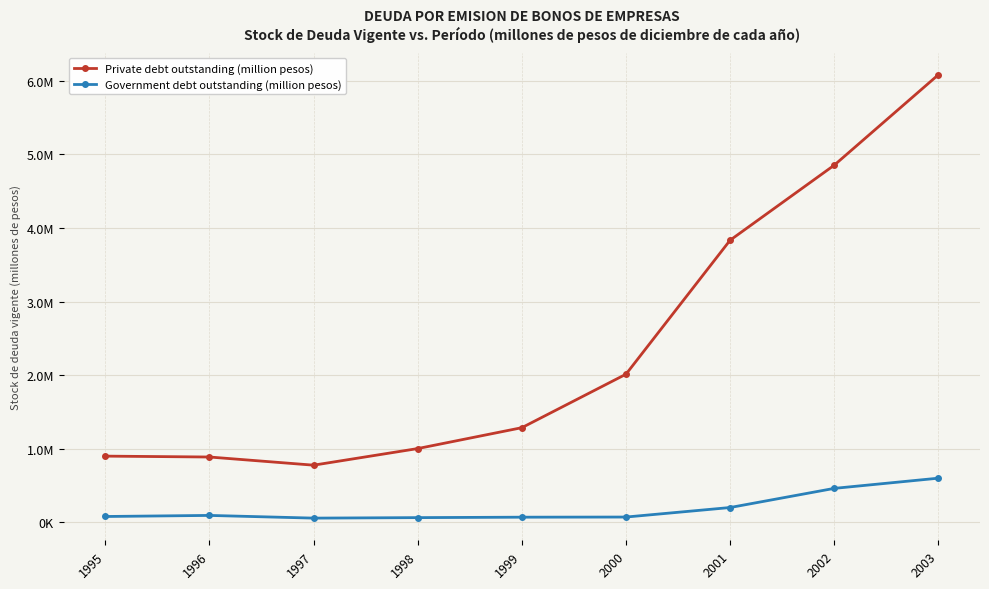

True or false: Government debt outstanding (million pesos) and Private debt outstanding (million pesos) intersect in this chart.

False